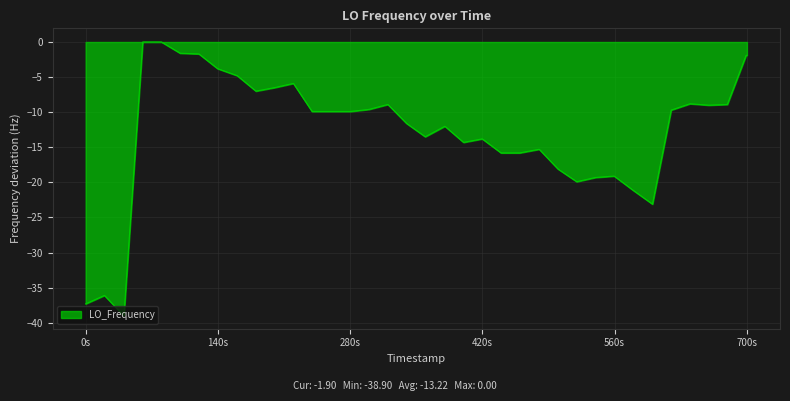

What is the minimum value shown in the chart?

-38.9